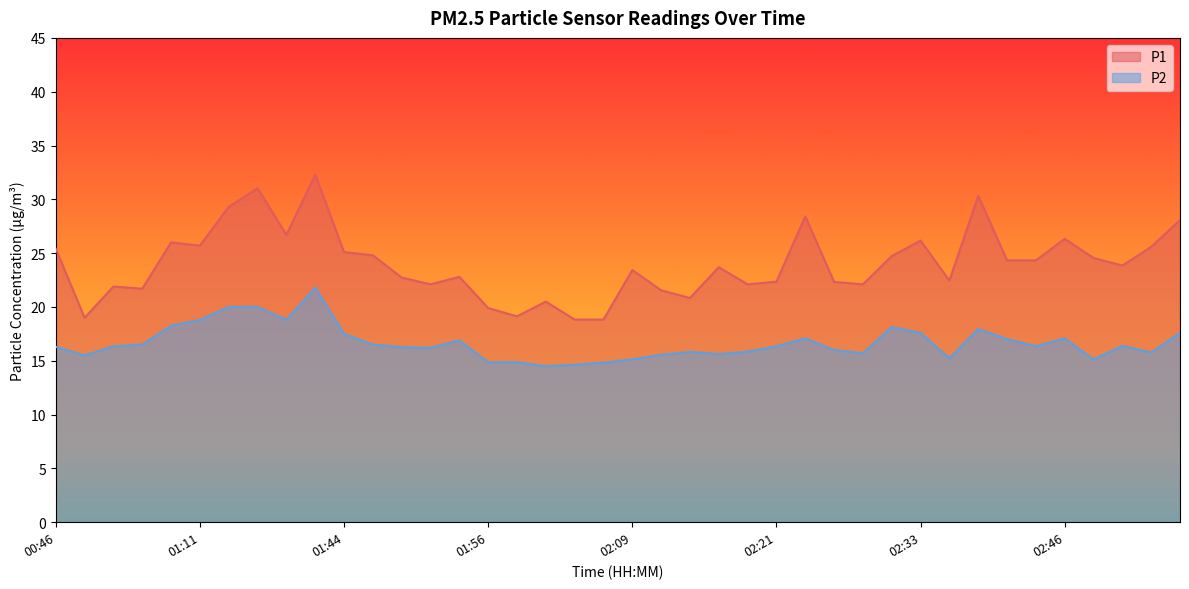

True or false: P1 and P2 intersect in this chart.

False